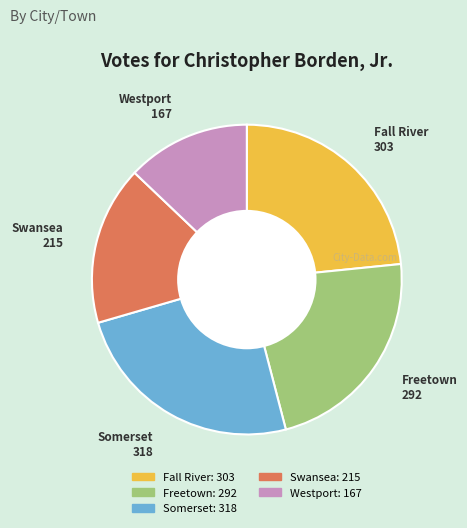

How many slices are in this pie chart?

5